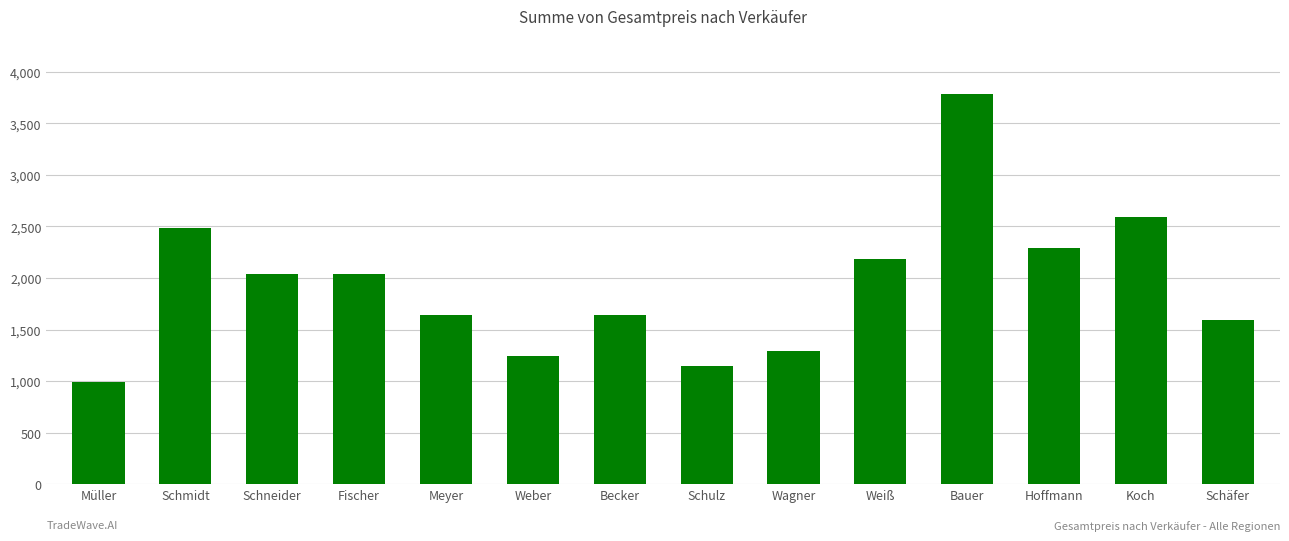

What is the change in value from Schneider to Schulz?

-900